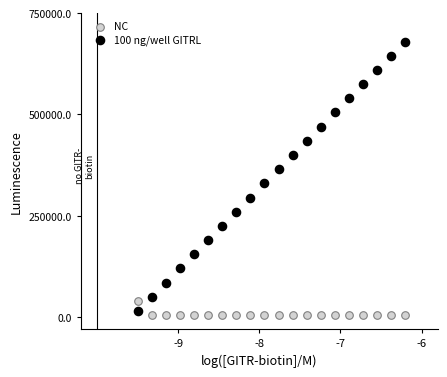

Across all data points, what is the range of X values (max minus min)?

3.3